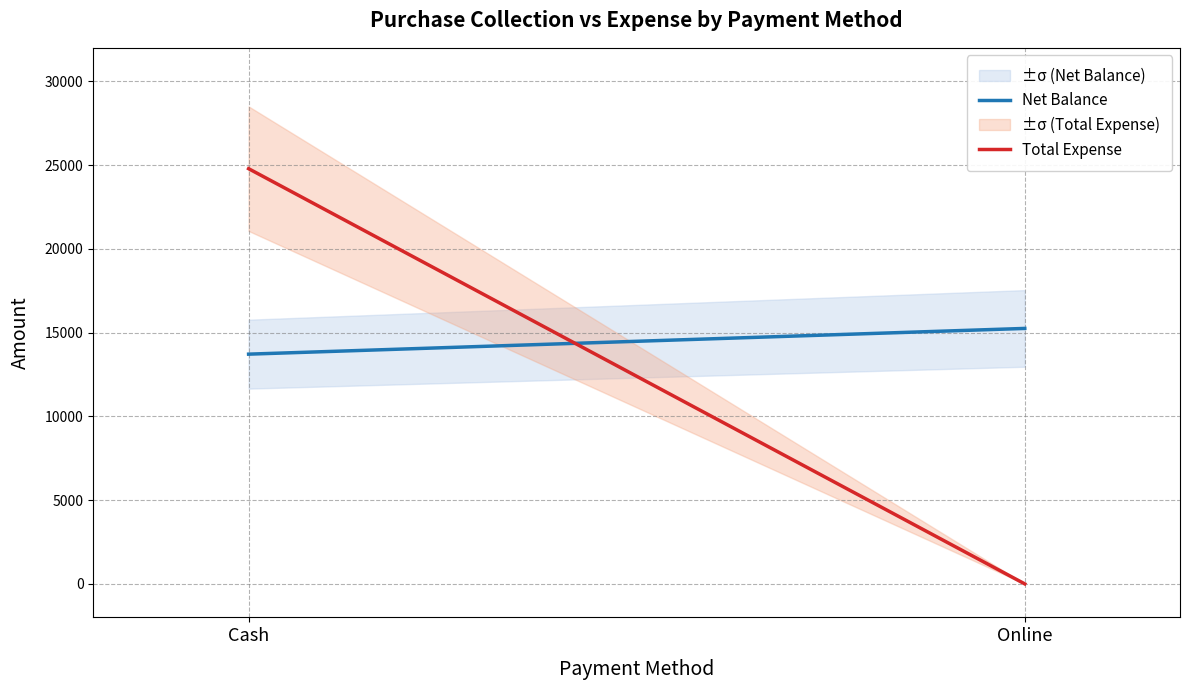

Does the chart display data point markers on the line(s)?

No